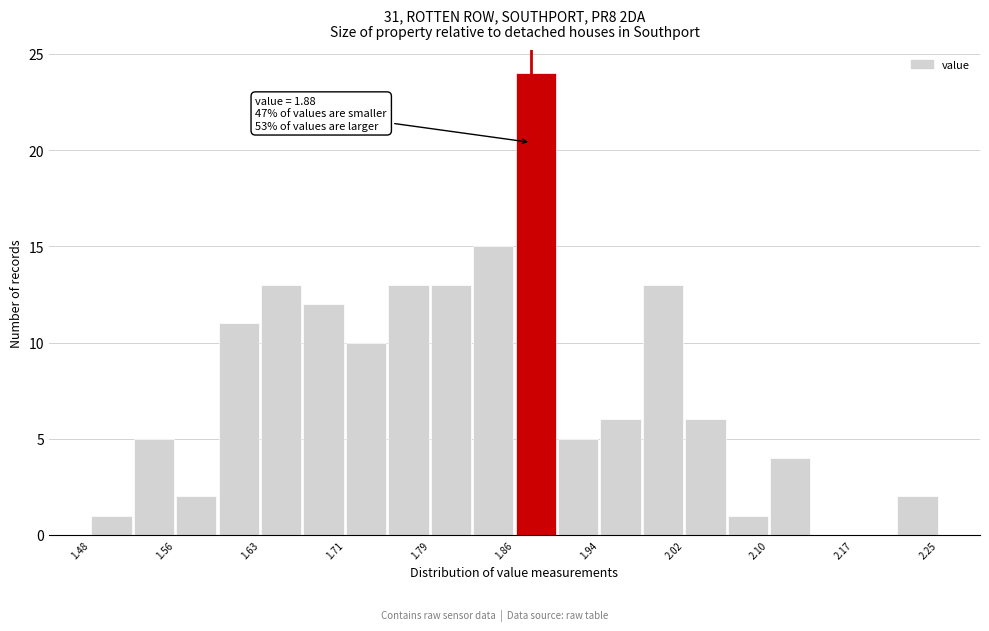

Read against the x-axis, roughly where is the centre of the tallest bar?

1.88